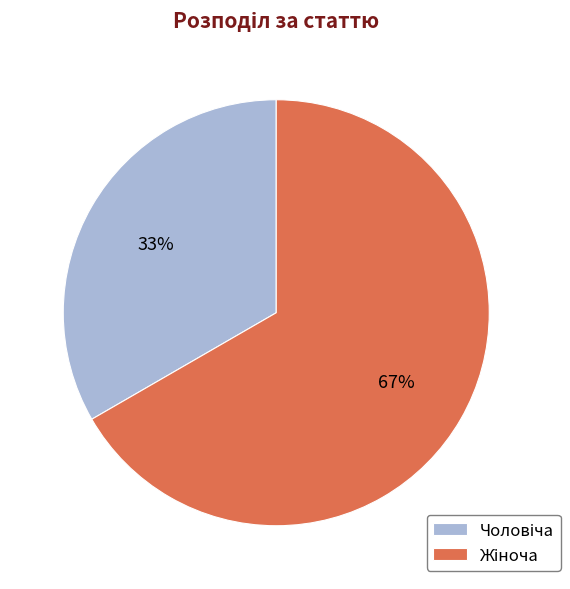

To the nearest percent, what is the average slice percentage?

50%